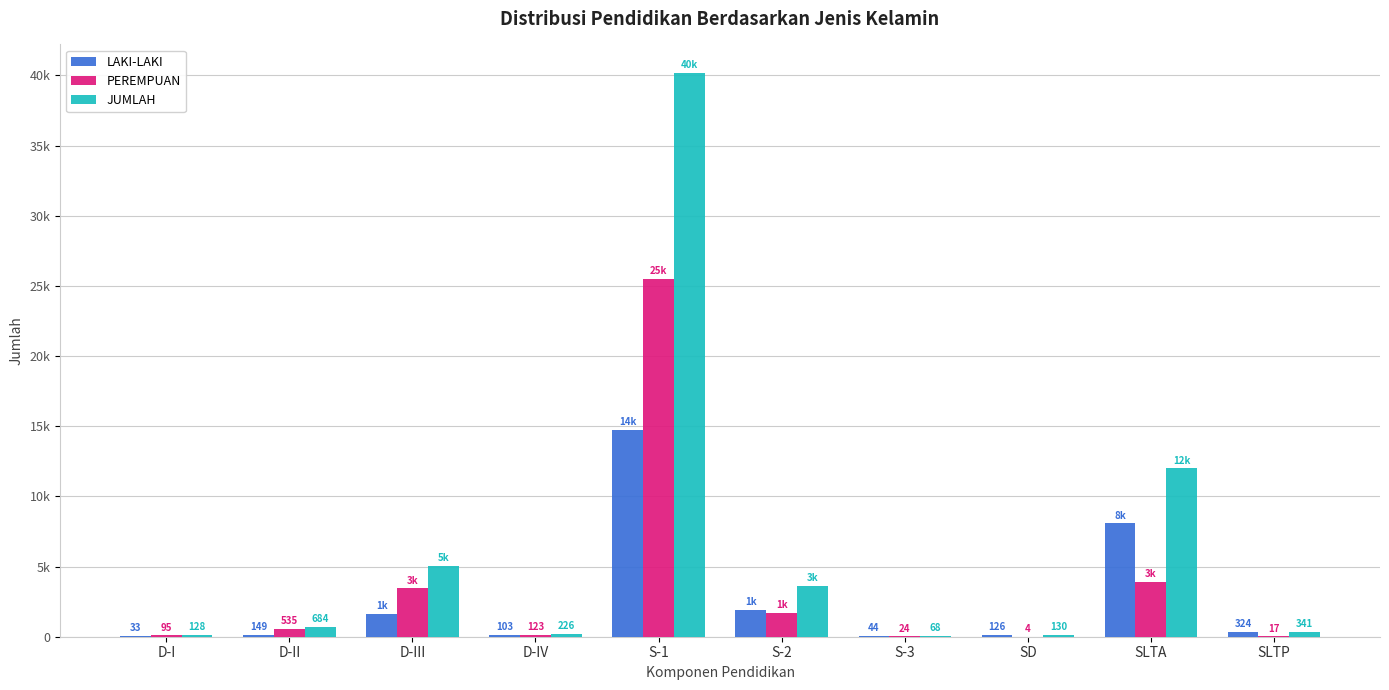

What are all the series names shown in the legend?

LAKI-LAKI, PEREMPUAN, JUMLAH